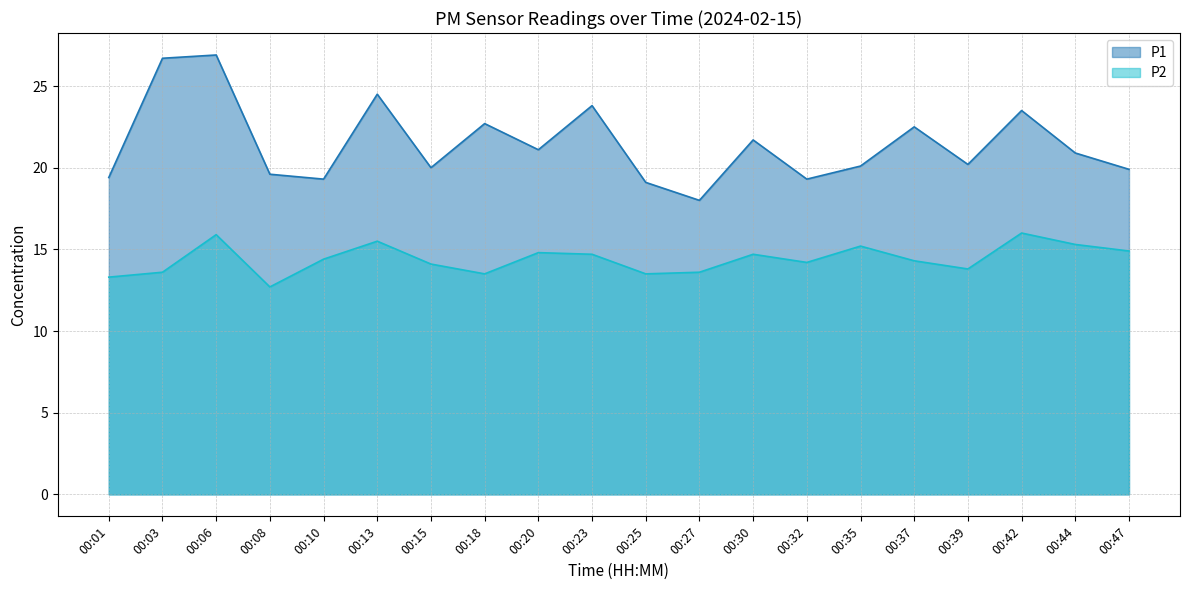

True or false: P2 has a value of 25.2 at 00:37.

False